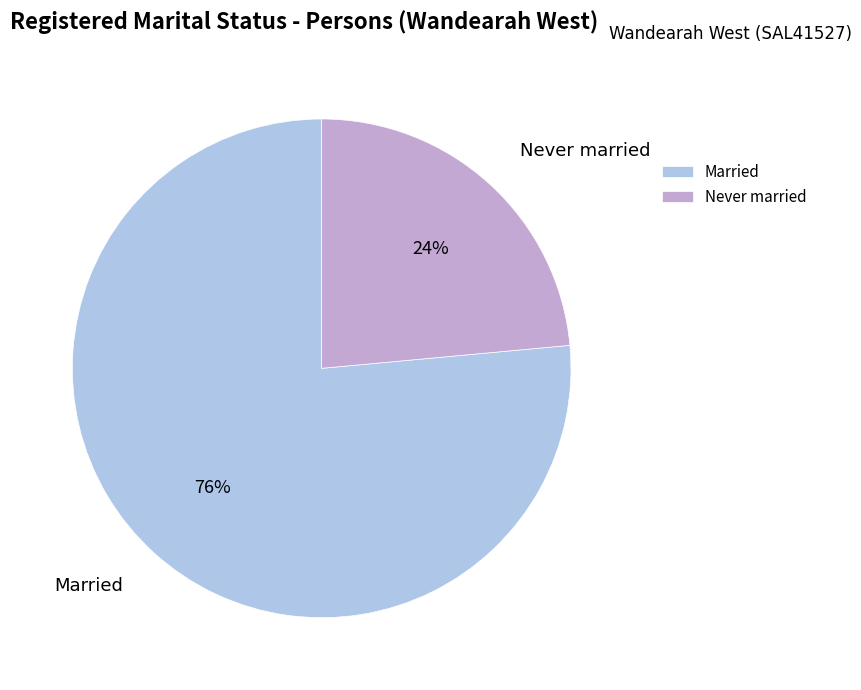

What is the largest slice in the pie chart?

Married